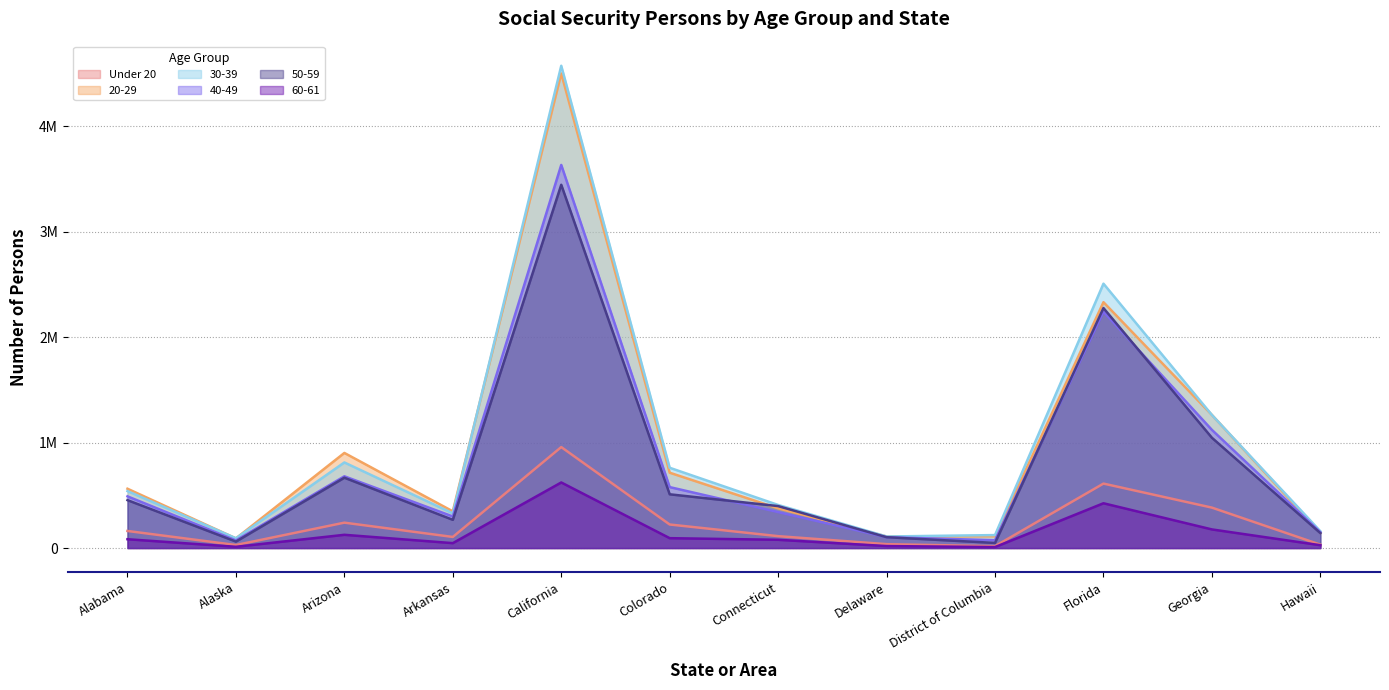

The value of 20-29 at Florida is 837640. True or false?

False